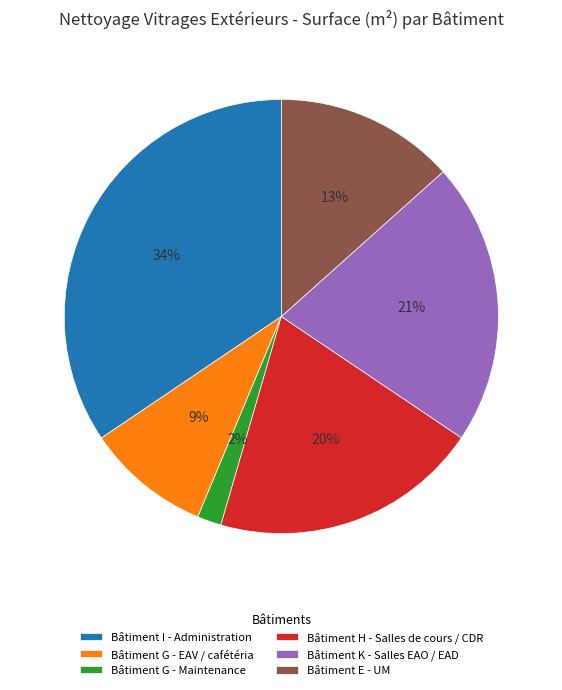

Does Bâtiment E - UM account for over 50% of the chart?

No